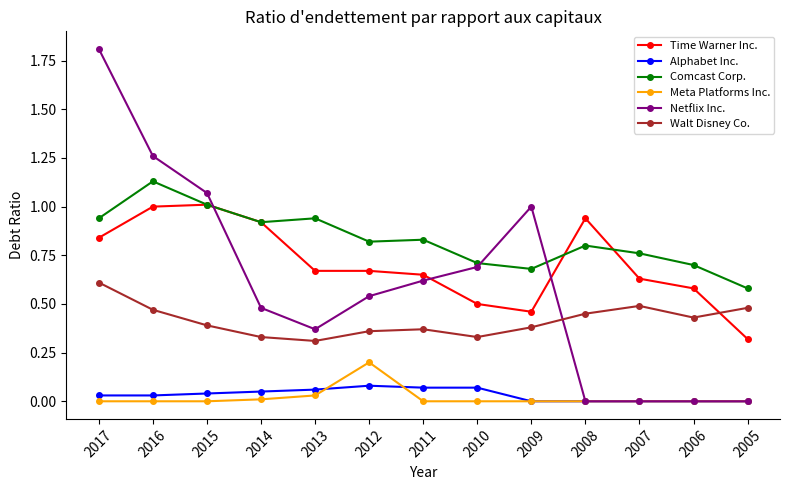

True or false: Walt Disney Co. has more than 2 points higher than both neighbors.

False